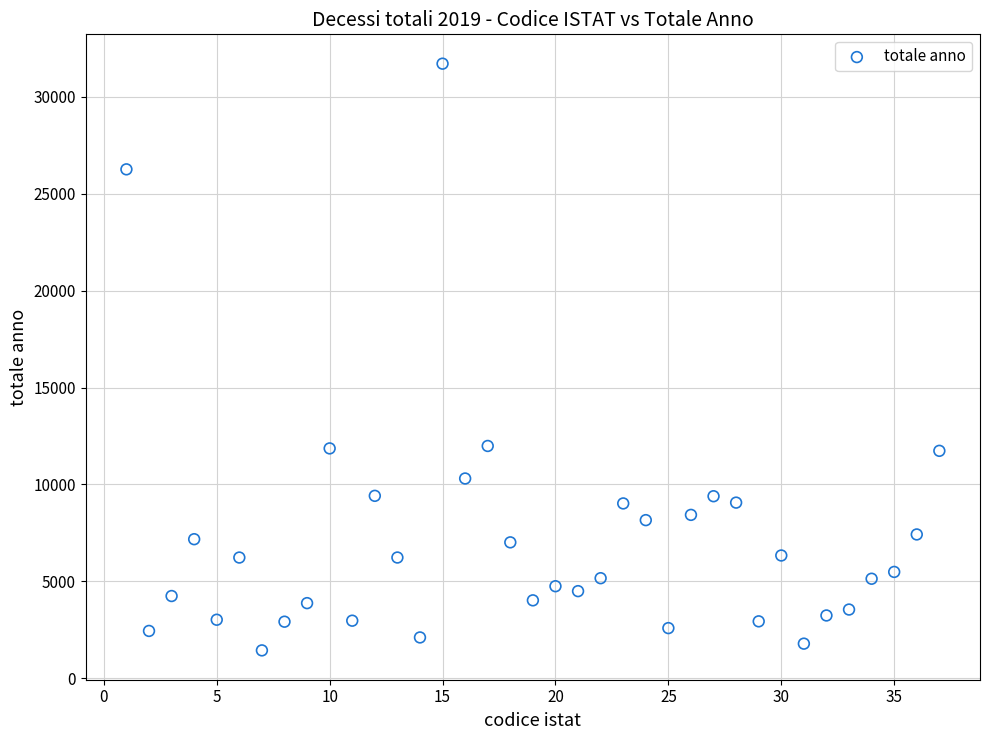

What is the range of Y values (max minus min)?

30283